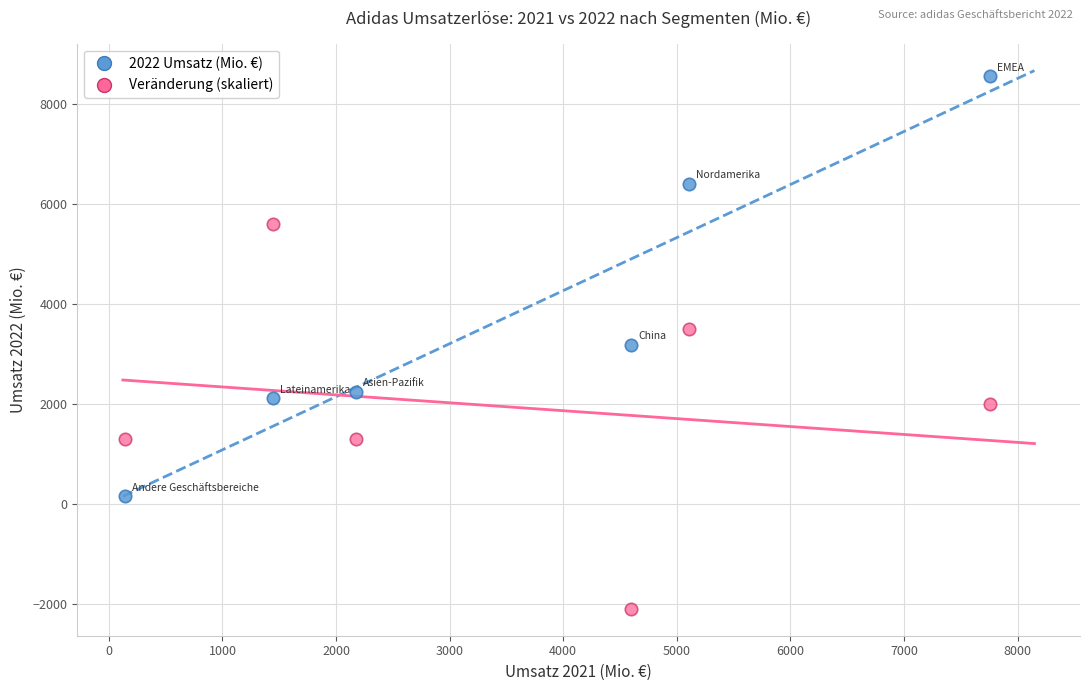

Across all data points, what is the range of Y values (max minus min)?

10650